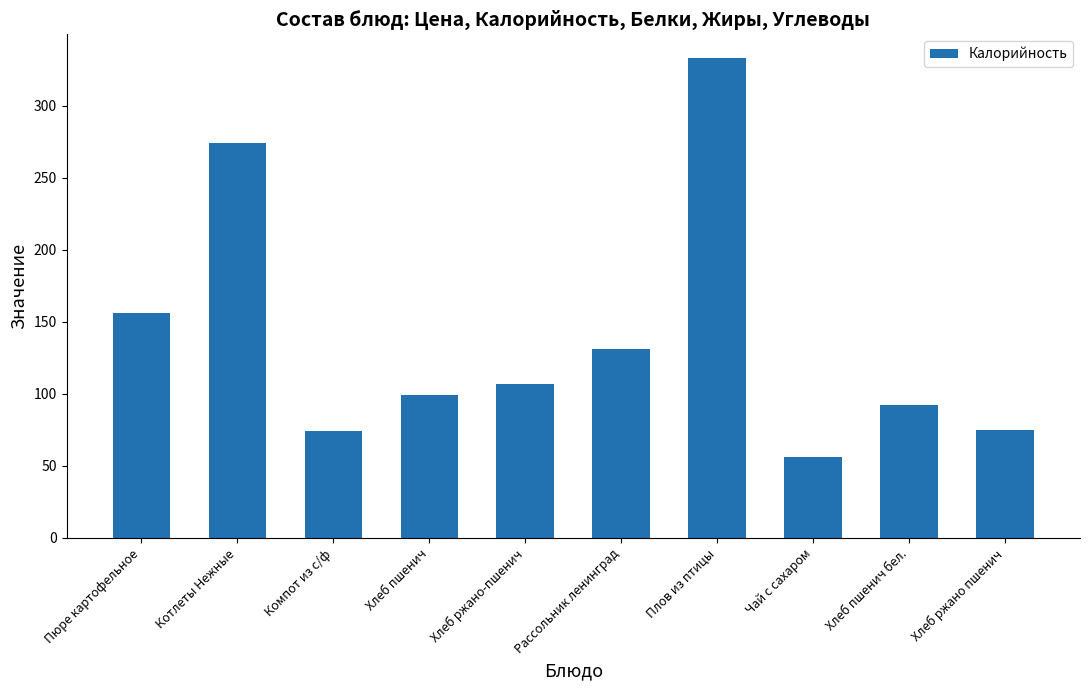

What is the minimum value shown in the chart?

56.4